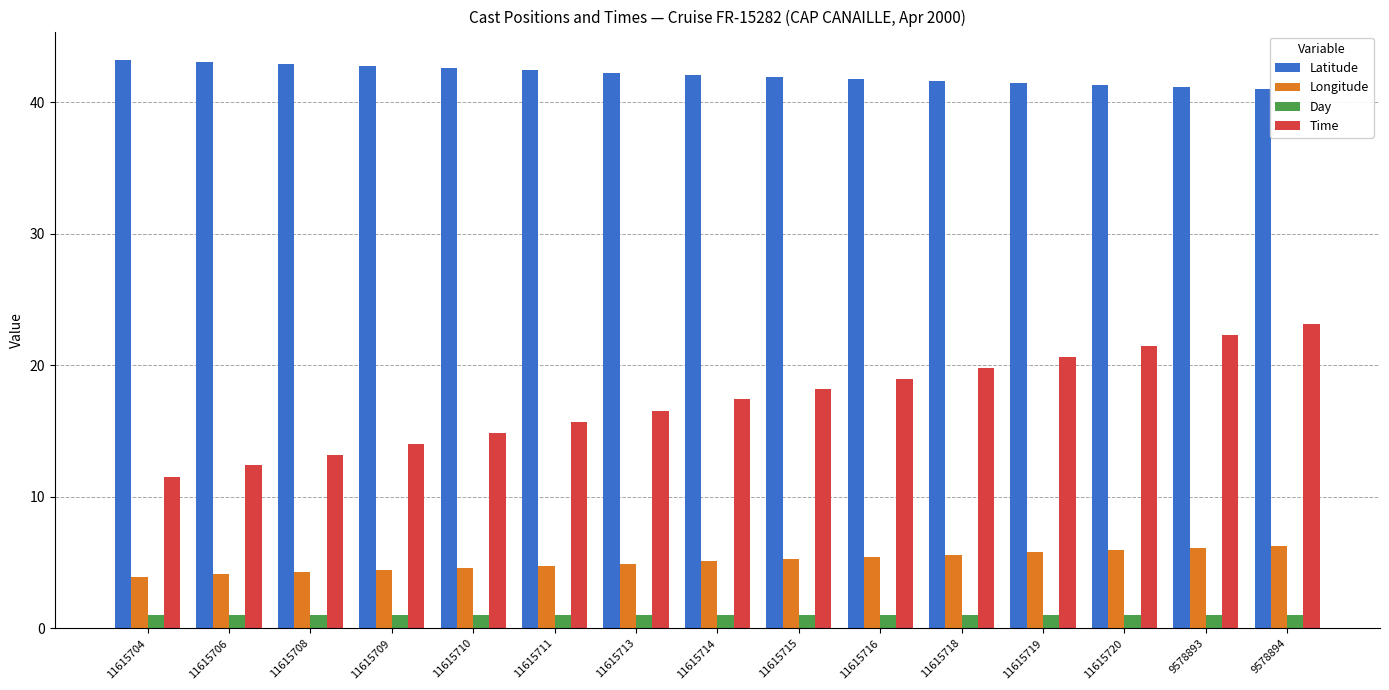

What is the difference between the highest and lowest values at 9578893?

40.2